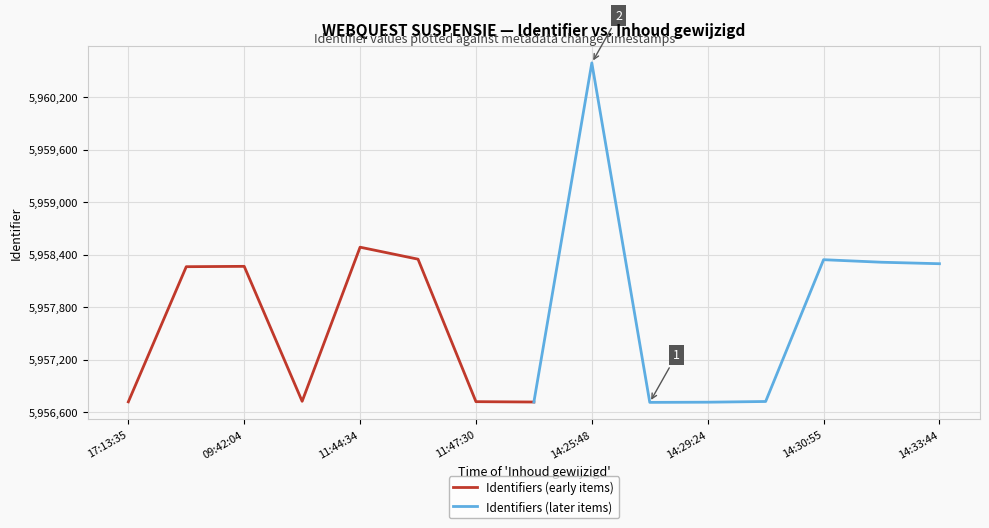

What is the minimum value for Identifiers (early items)?

5956714